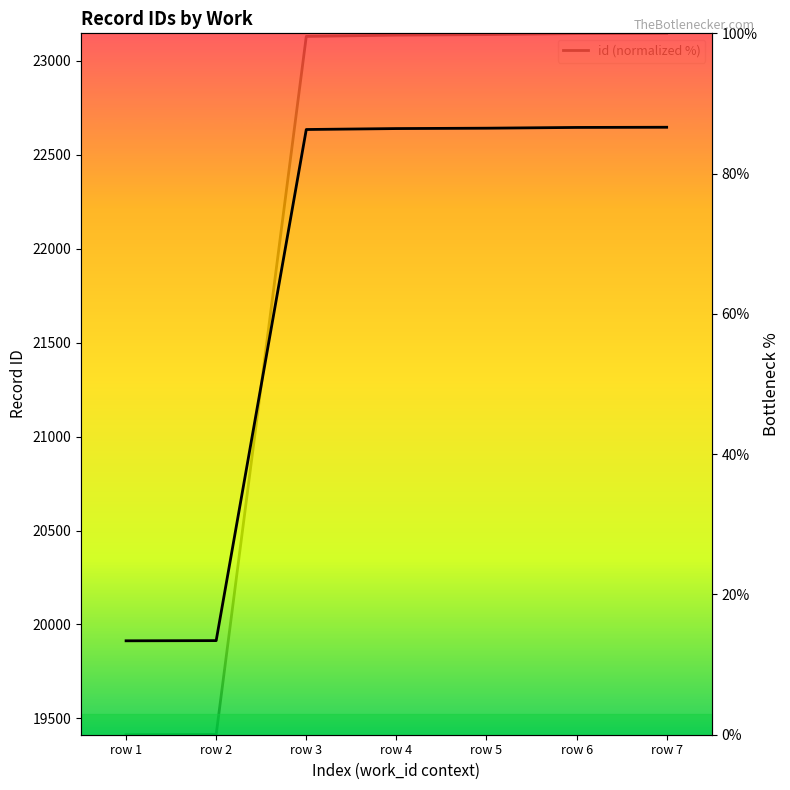

List the labels in order of id (normalized %) value, largest first.

row 7, row 6, row 5, row 4, row 3, row 2, row 1